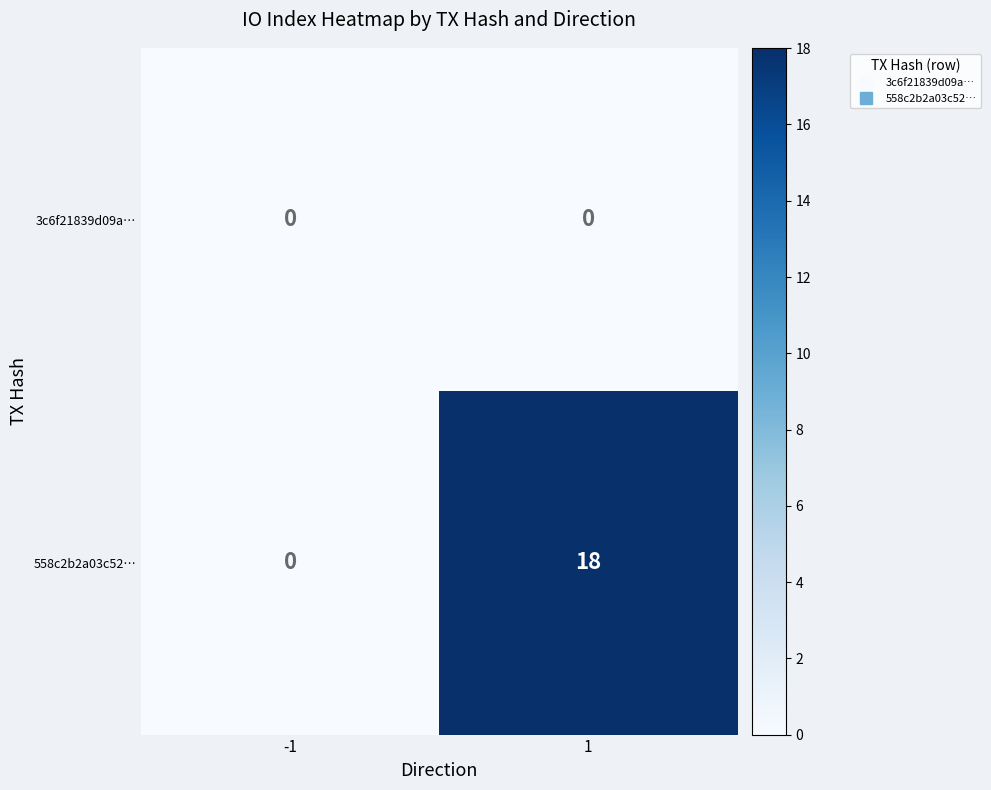

Reading right to left, what are all the values shown in this chart?

3c6f21839d09a…: 1=0	-1=0
558c2b2a03c52…: 1=18	-1=0